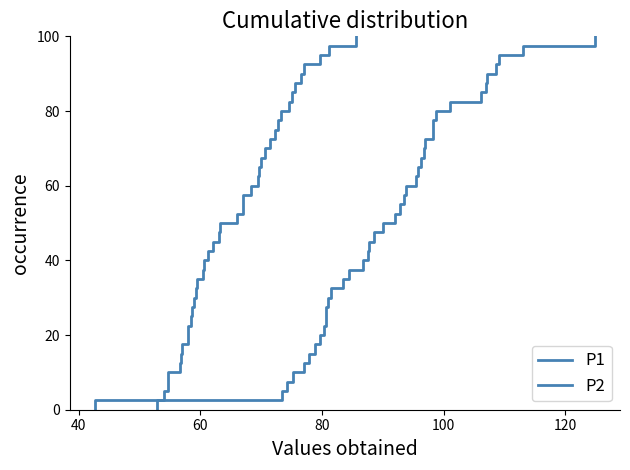

Is it true that P1 equals 24.1 at 10?

False